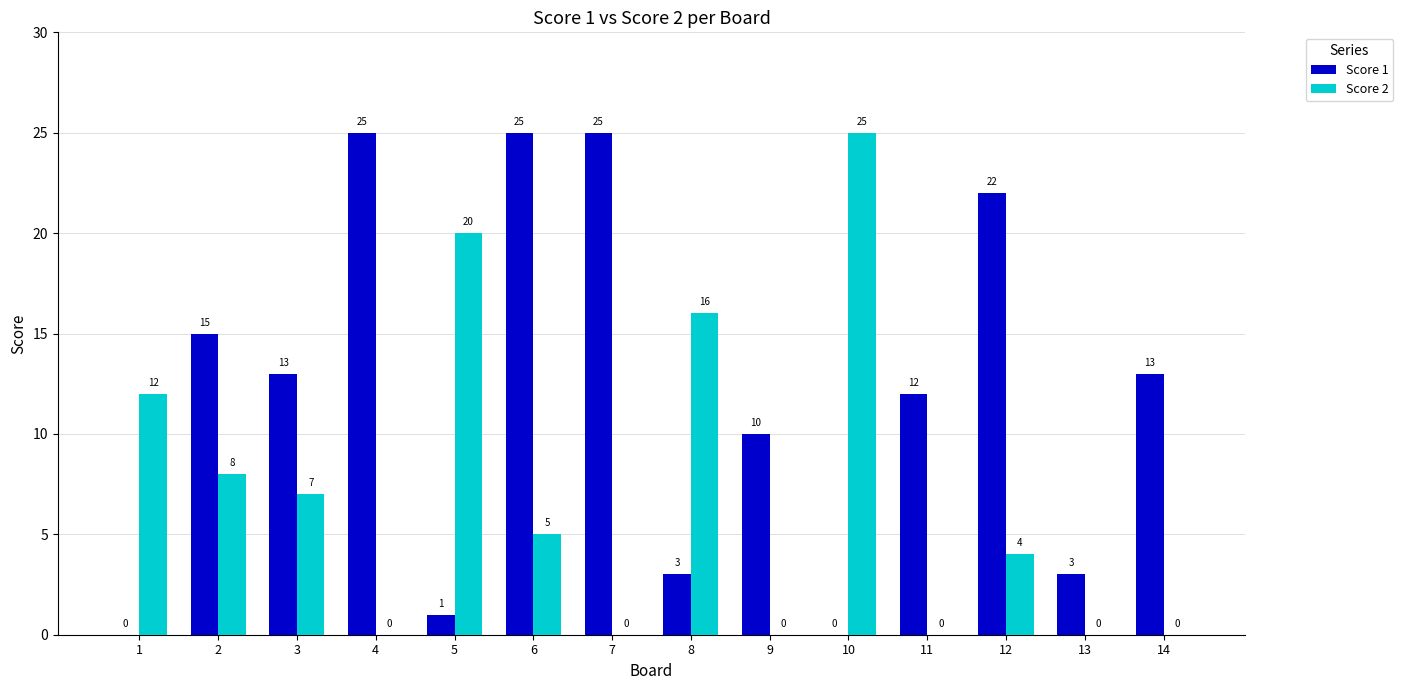

True or false: Score 1 has a value of 0 at 10.

True